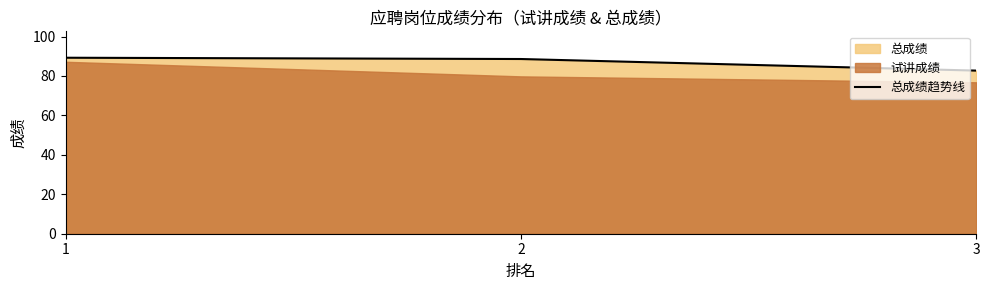

List the labels in order of value, smallest first.

3, 2, 1